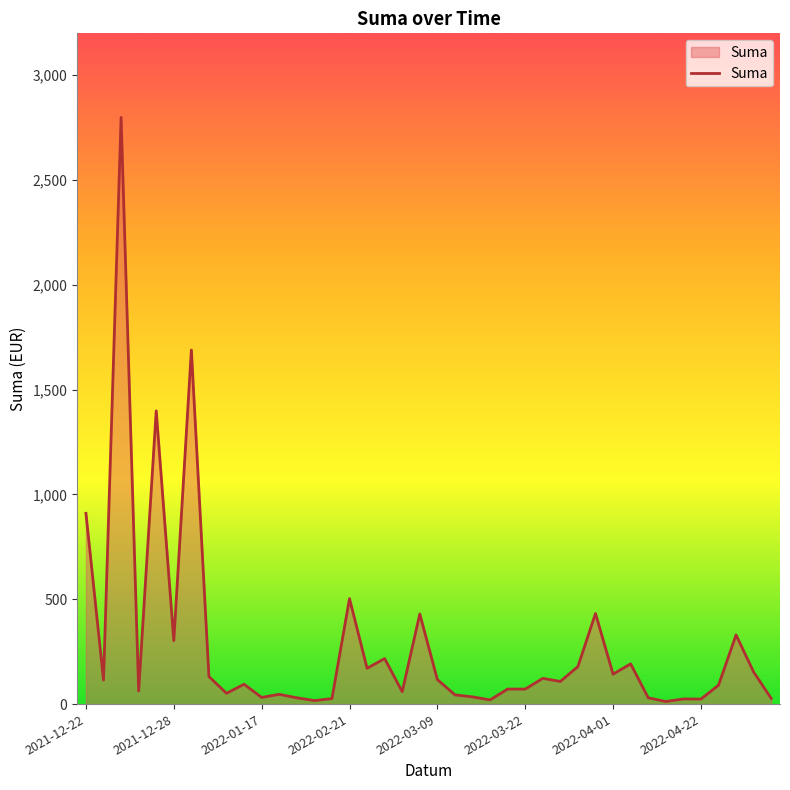

What is the difference between the maximum and minimum values?

2786.7